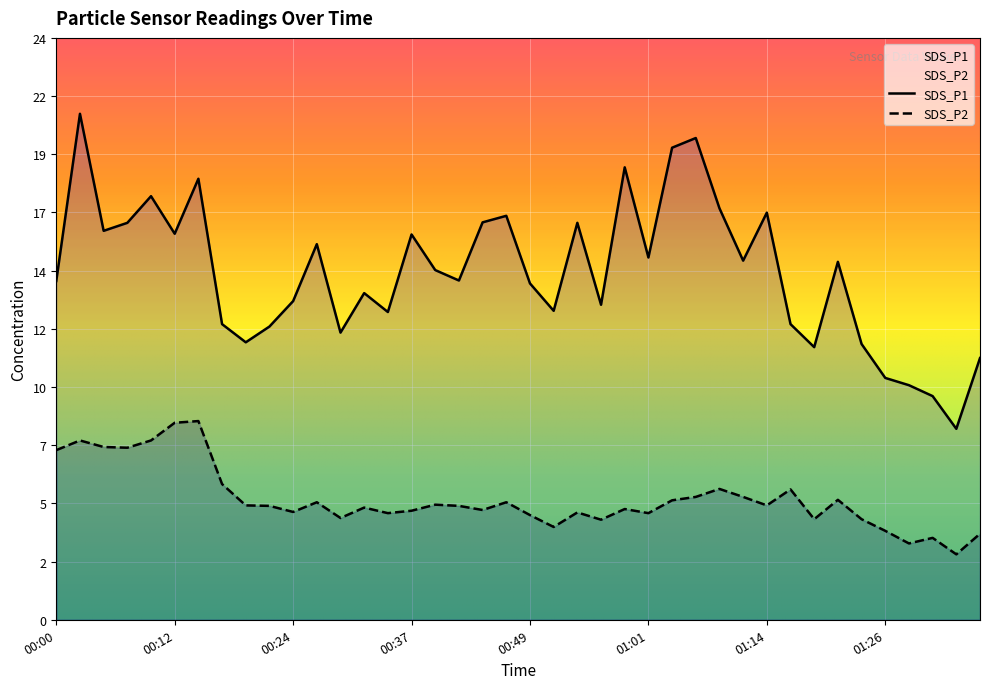

Rank the series by their maximum value, from lowest to highest.

SDS_P2, SDS_P1